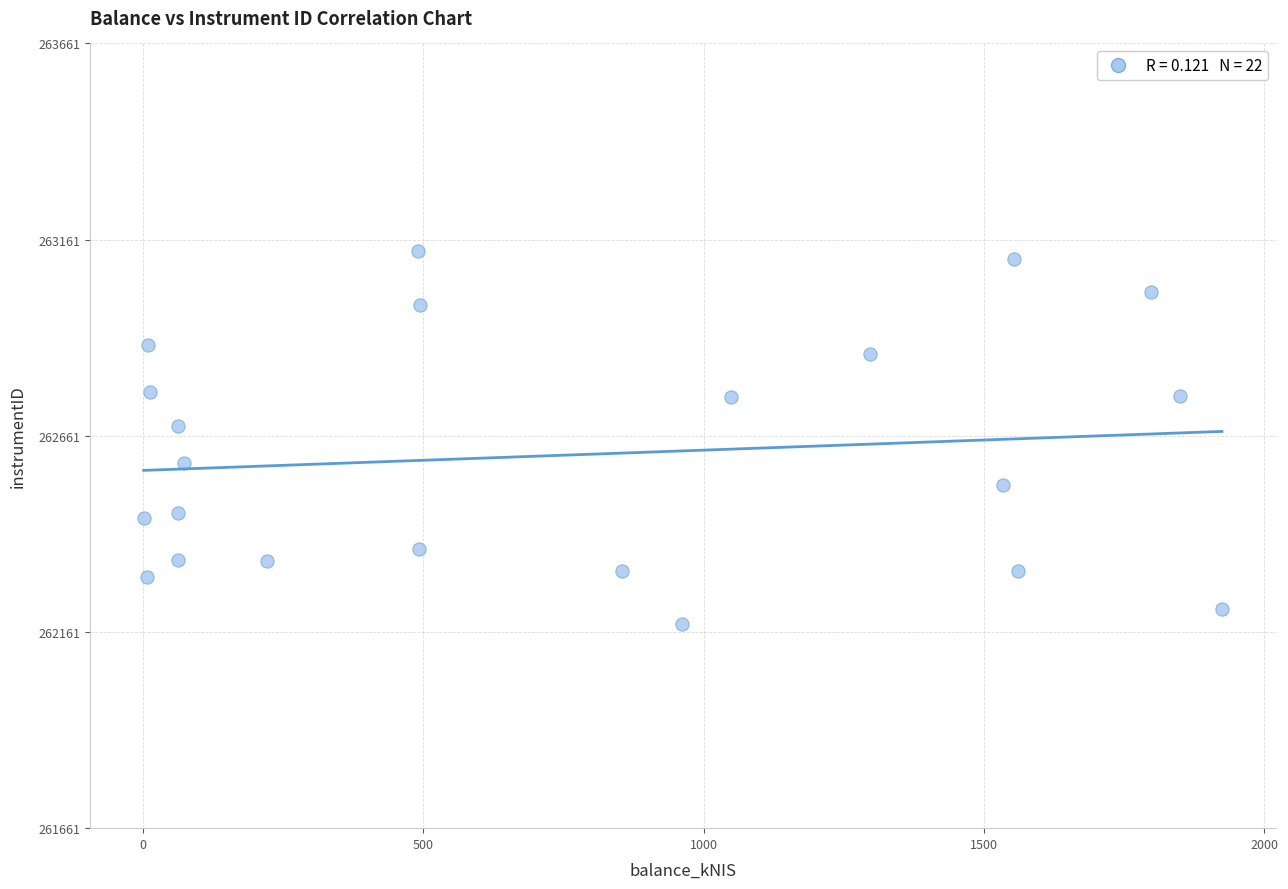

What Y value in the scatter plot is closest to 262656?

262685.8